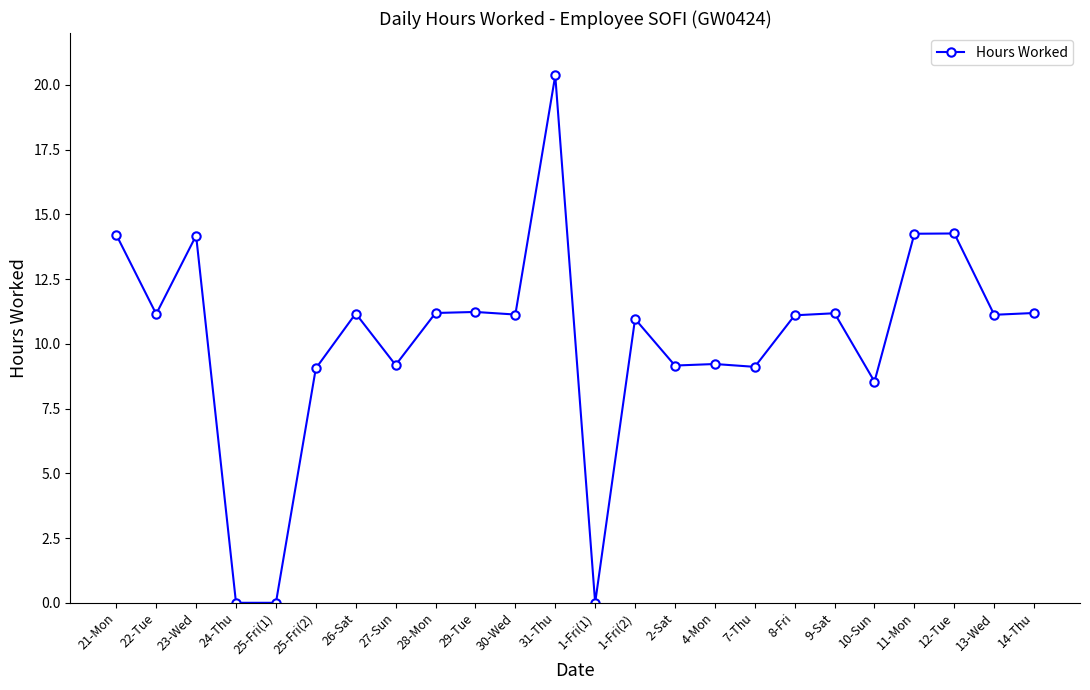

What is the maximum value shown in the chart?

20.4